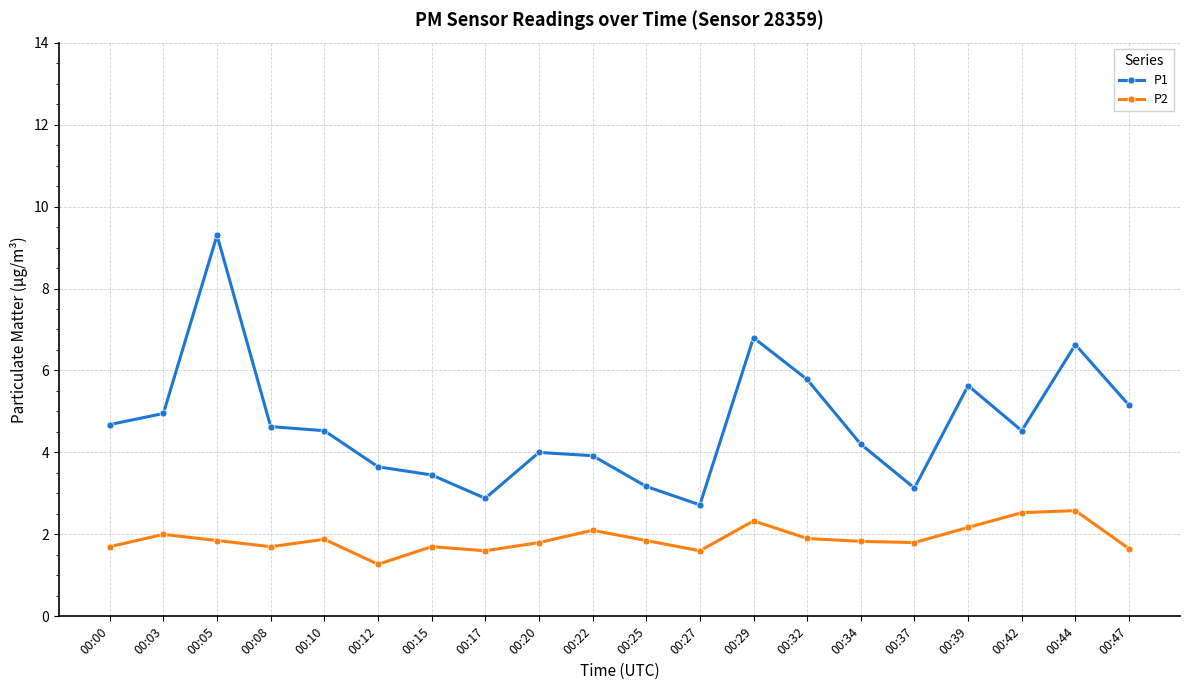

At which category is the sum across all series the highest?

00:05